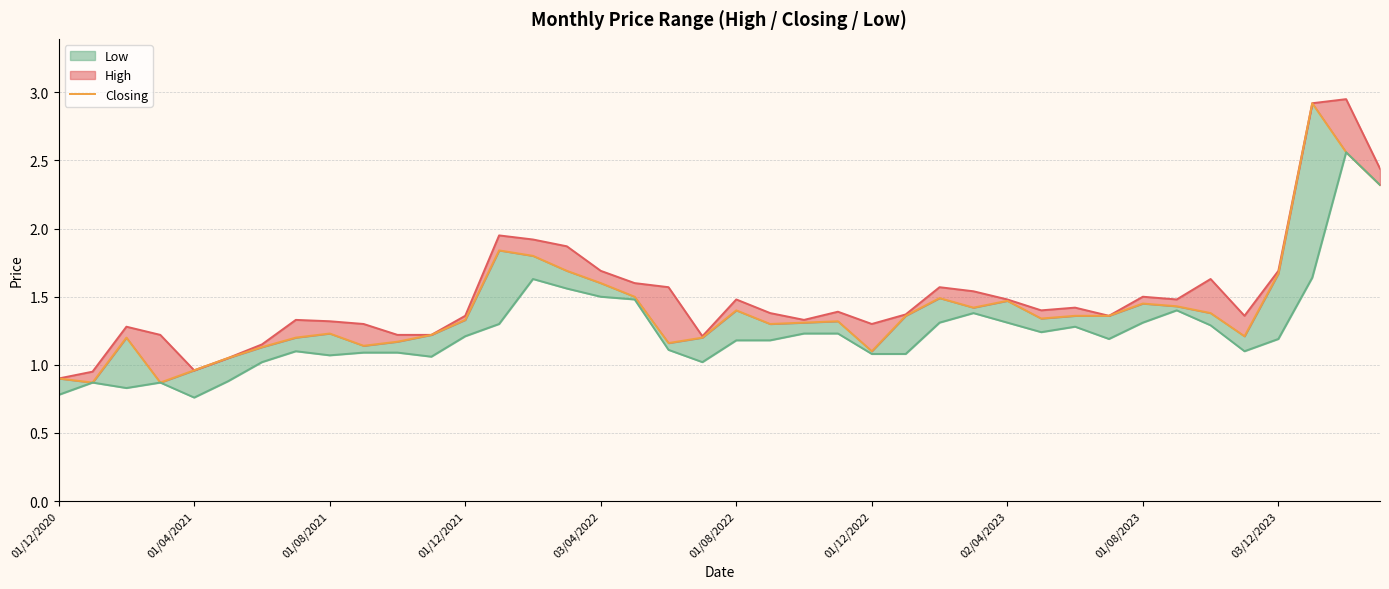

What is the difference between the Closing values at 35 and 17?

0.3